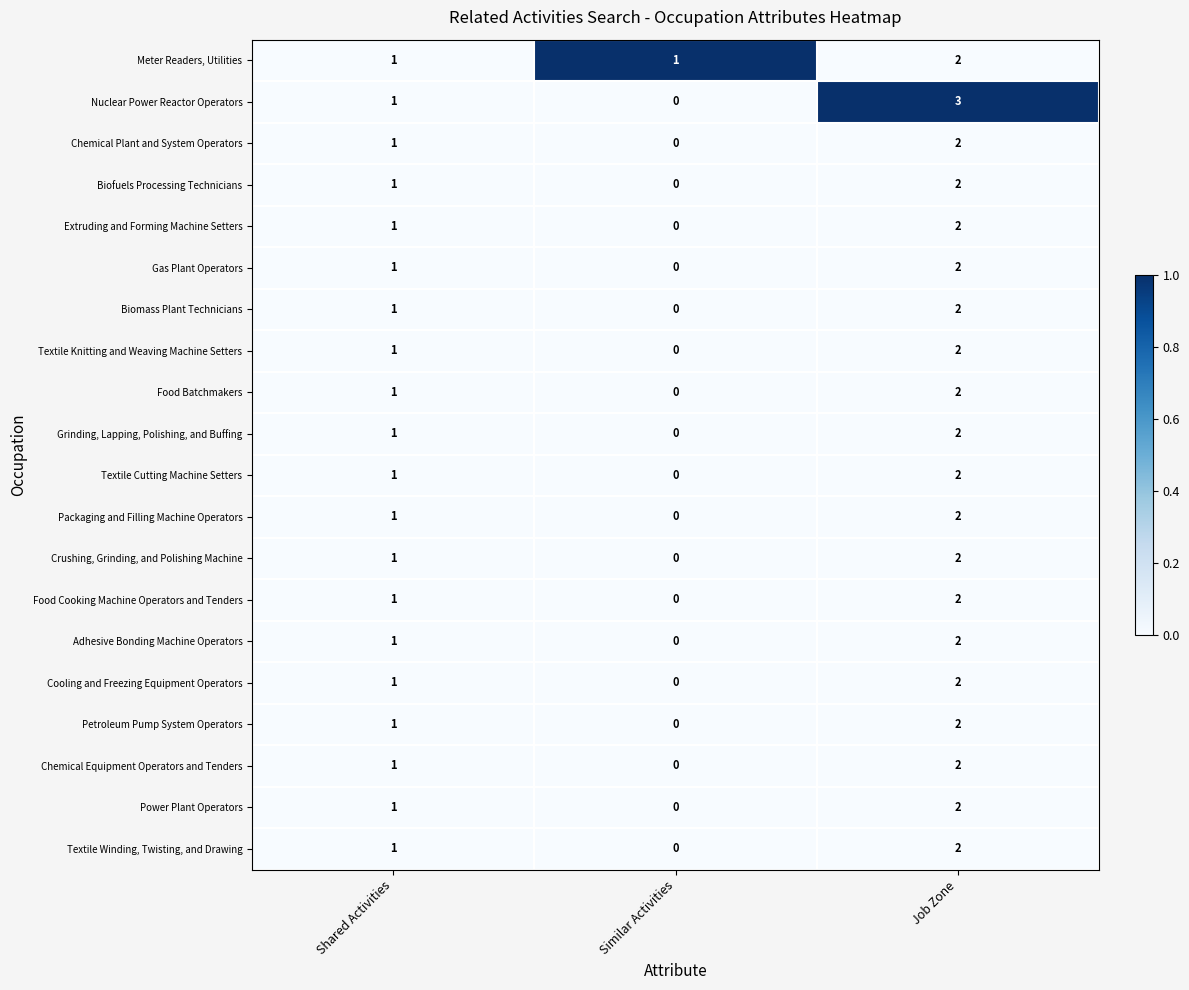

Which series has the largest range (max minus min)?

Nuclear Power Reactor Operators